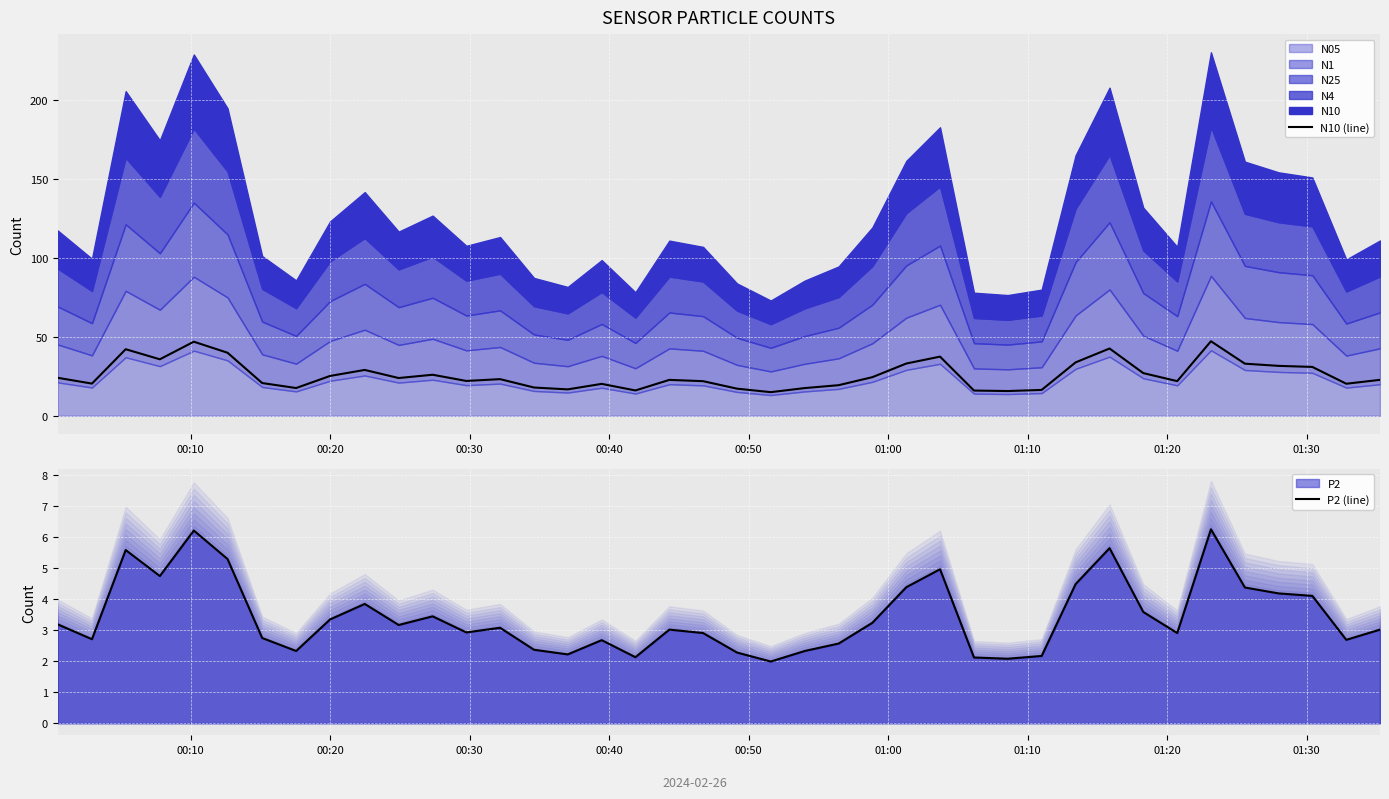

True or false: N10 (line) has more than 1 points higher than both neighbors.

True